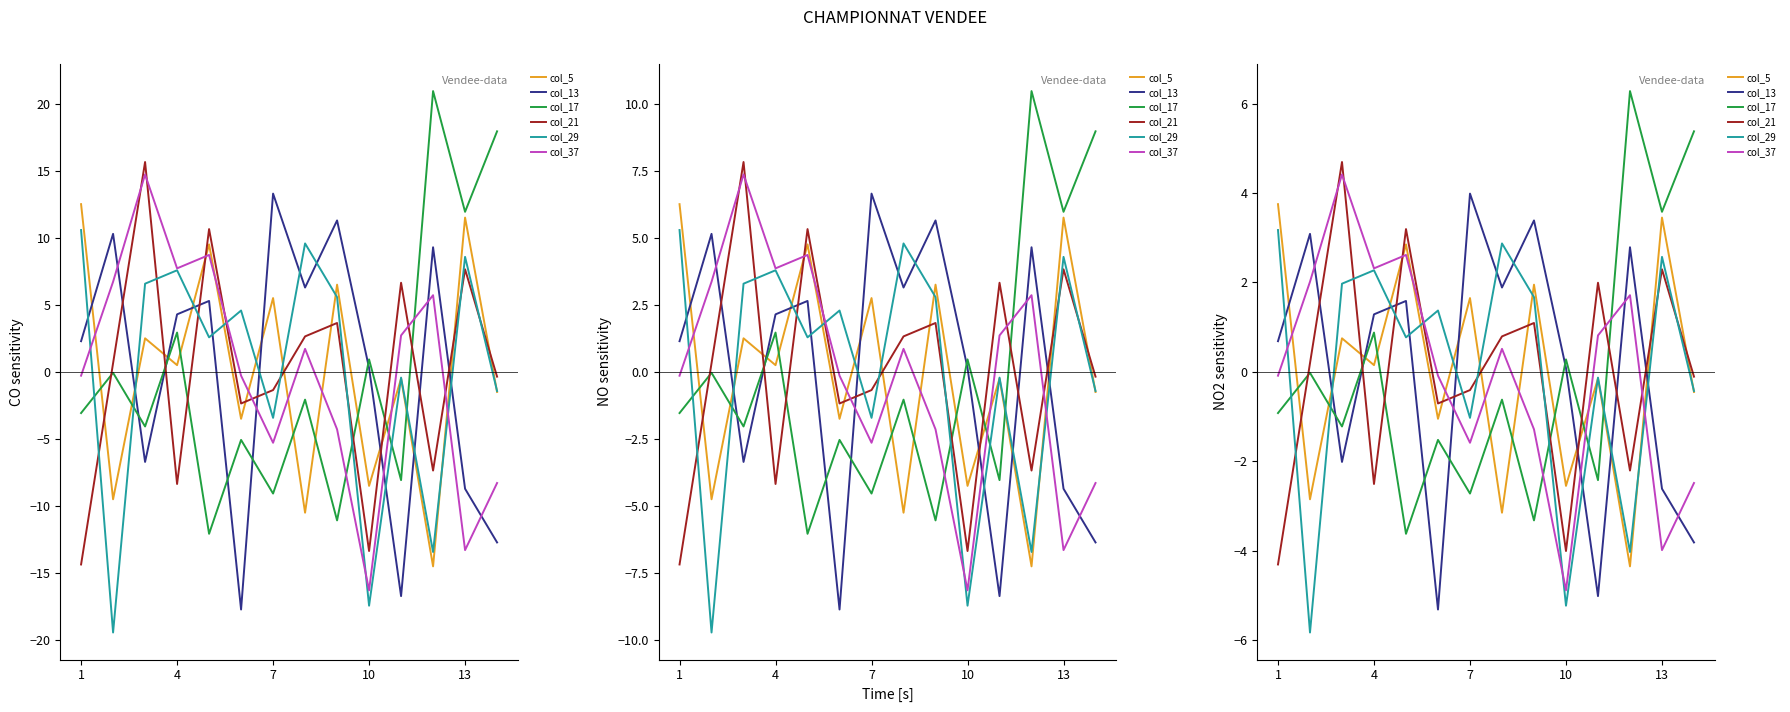

What is the difference between the maximum and minimum values in the col_17 series?

9.9